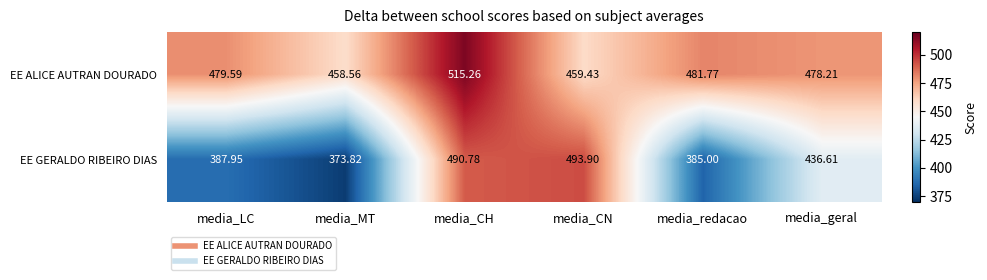

Where does the EE ALICE AUTRAN DOURADO series first go above 479?

media_LC